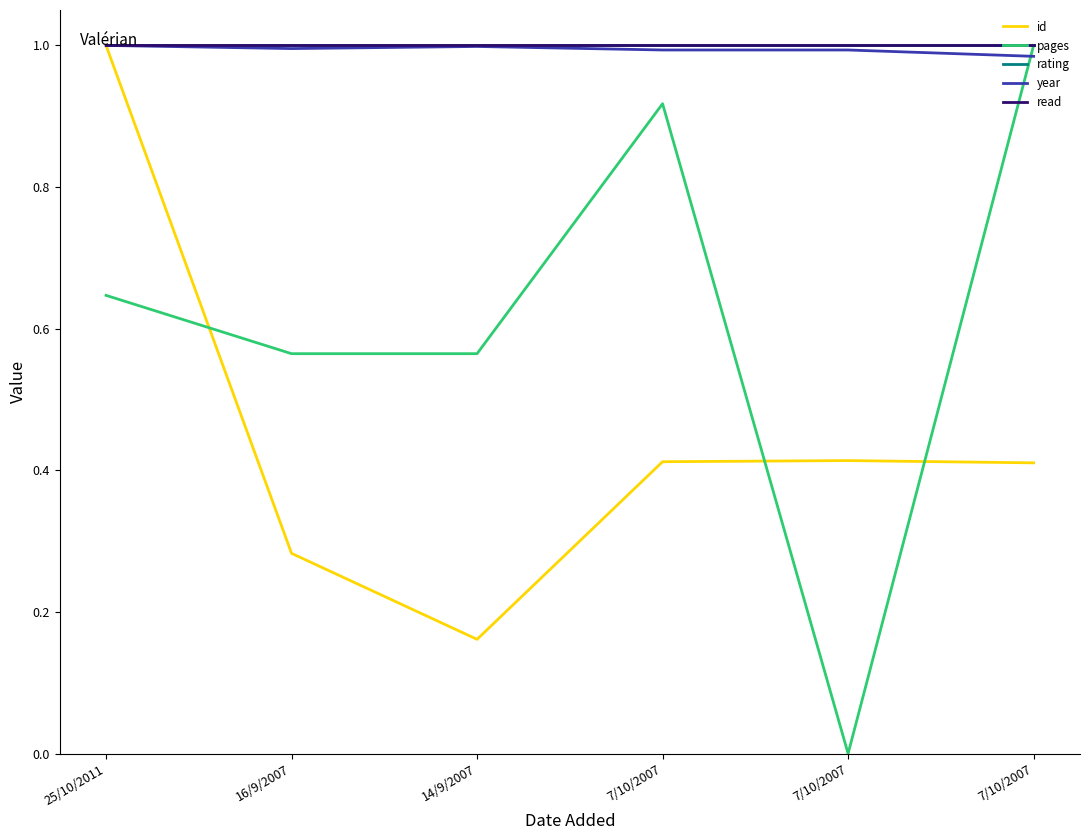

Rank the series by their maximum value, from lowest to highest.

id, pages, rating, year, read